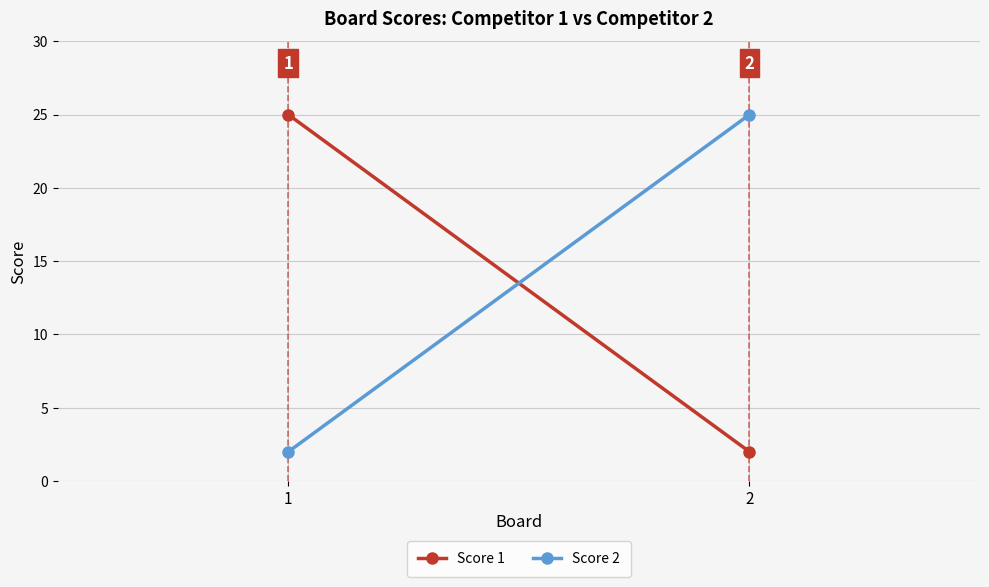

At 2, list the series in order from smallest to largest.

Score 1, Score 2